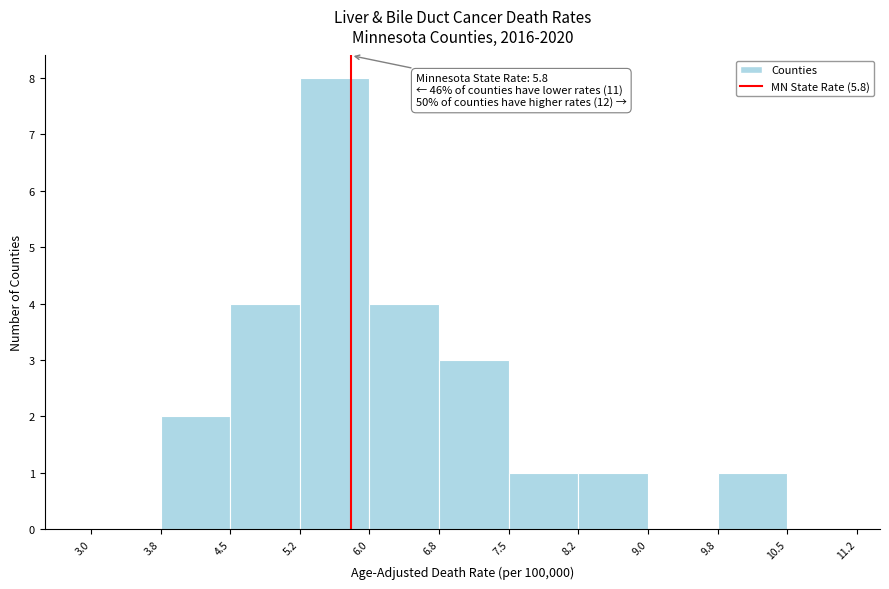

Over which range of the x-axis is the bar tallest?

5.2 to 6.0